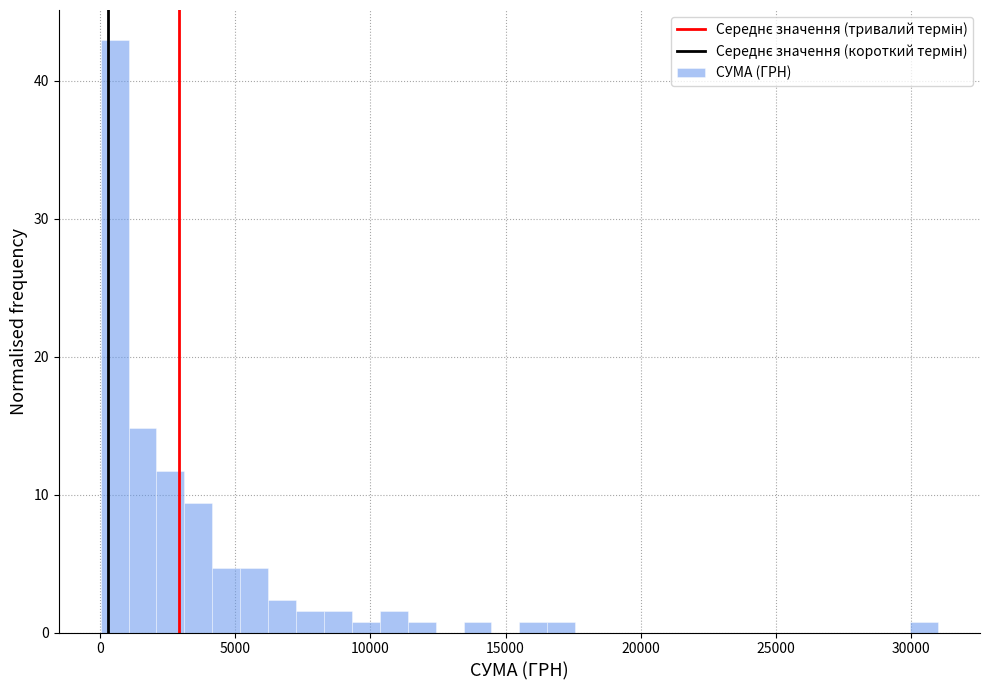

Read against the x-axis, roughly where is the centre of the tallest bar?

500